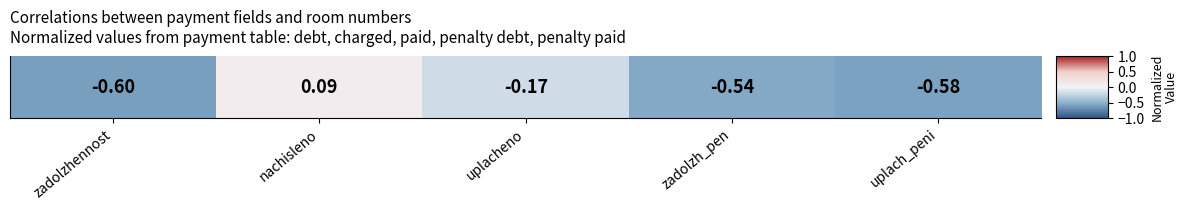

What is the change in value from uplacheno to zadolzh_pen?

-0.4